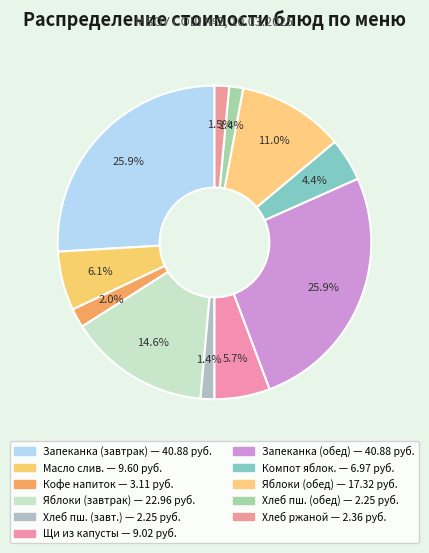

How many segments does this pie chart have?

11